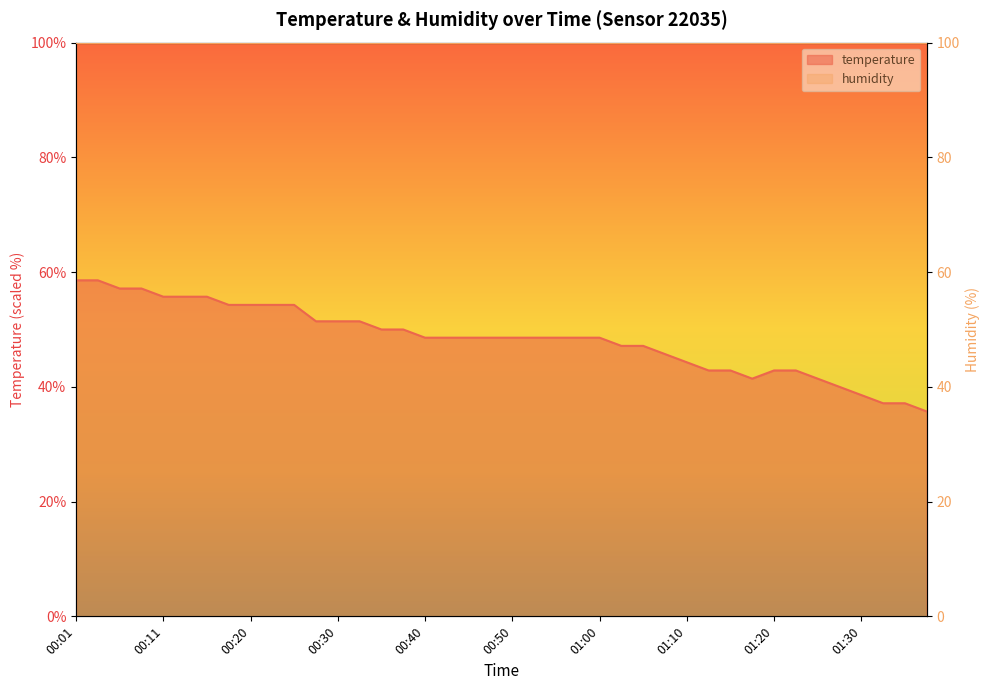

How many data points does each series have?

40